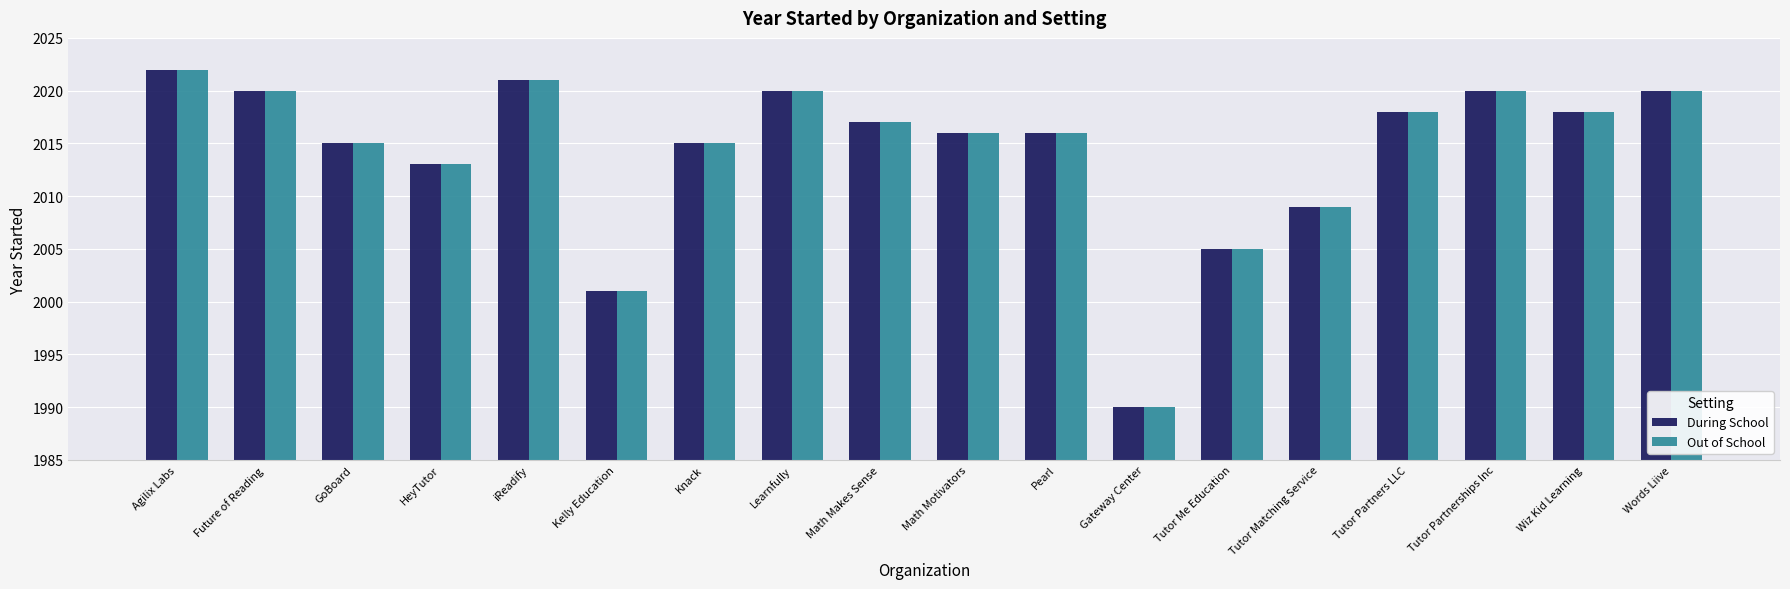

What is the greatest value displayed?

2022